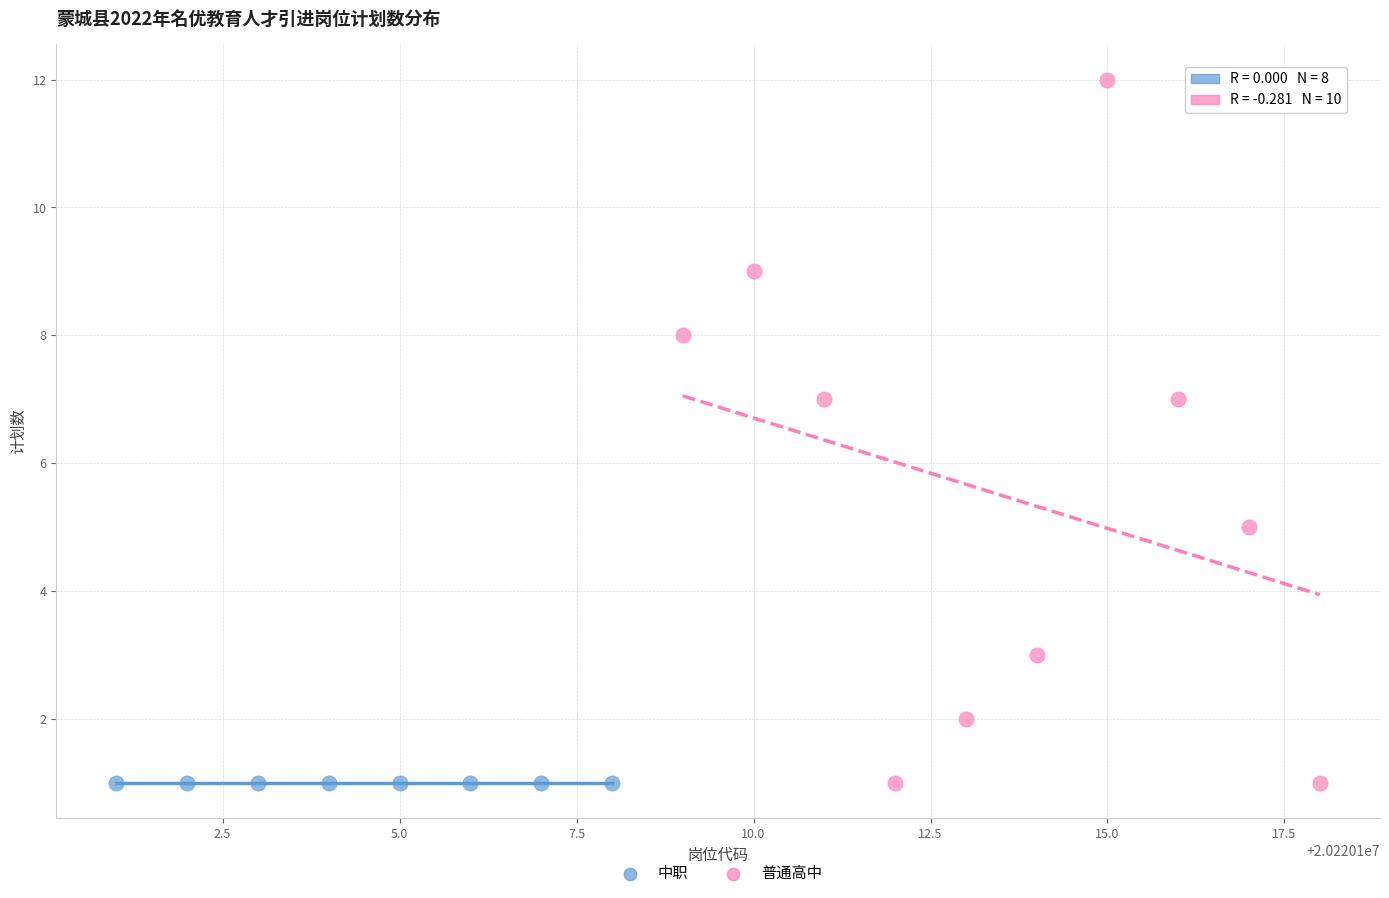

Which series contains the highest Y value?

普通高中